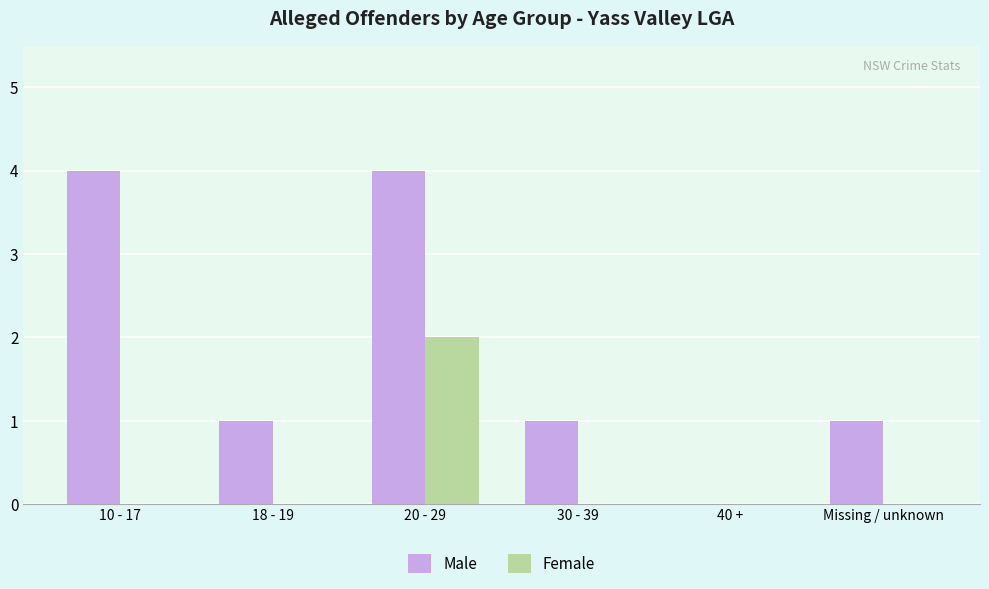

Between 20 - 29 and 30 - 39, which series saw the biggest shift?

Male